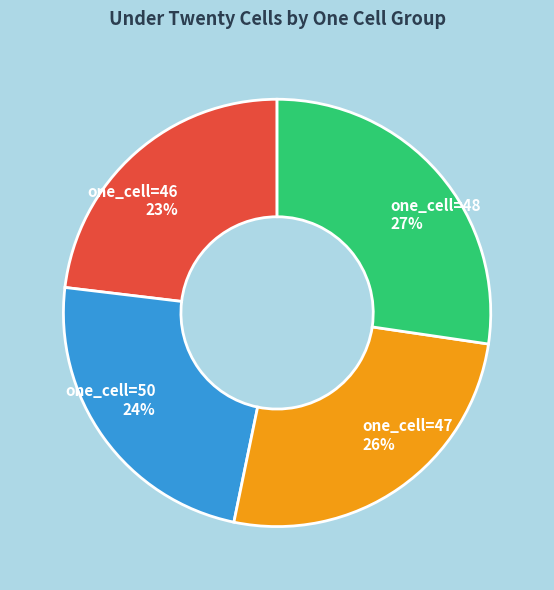

How many slices are in this pie chart?

4